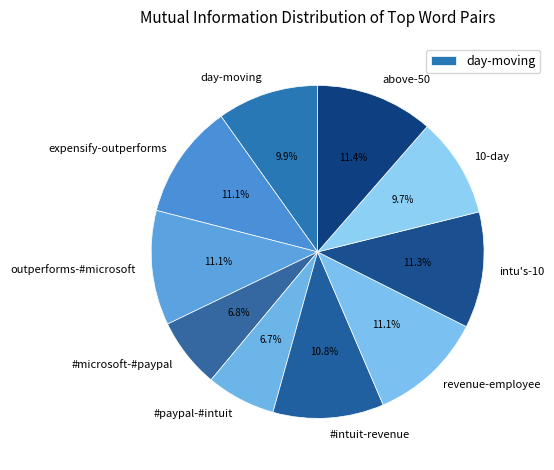

Is #microsoft-#paypal the majority of the pie?

No